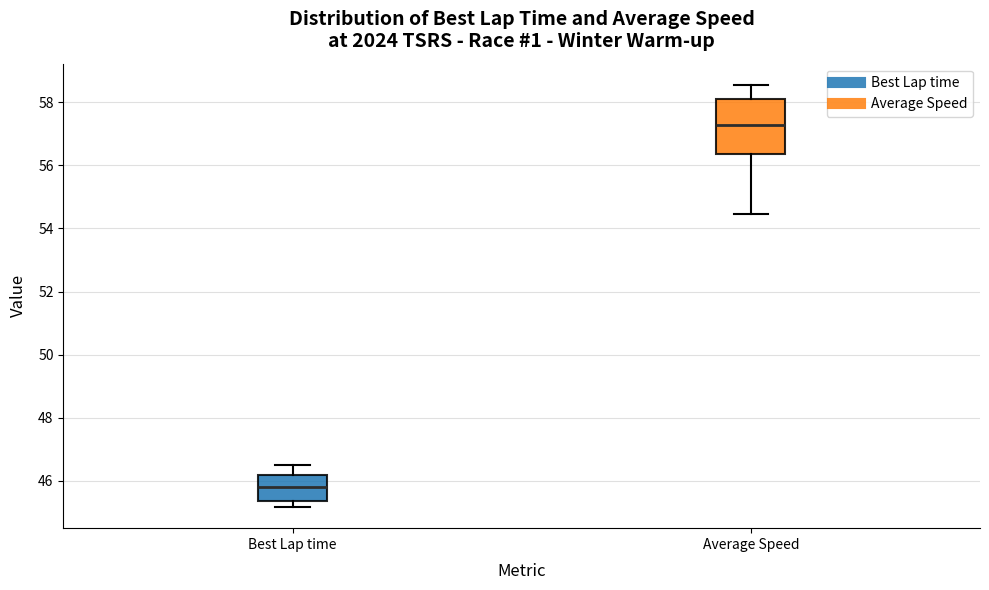

Where does the upper whisker of the box for Average Speed end on the y-axis? The values are not printed on the chart, so give them approximately, as read against the axis.

58.6